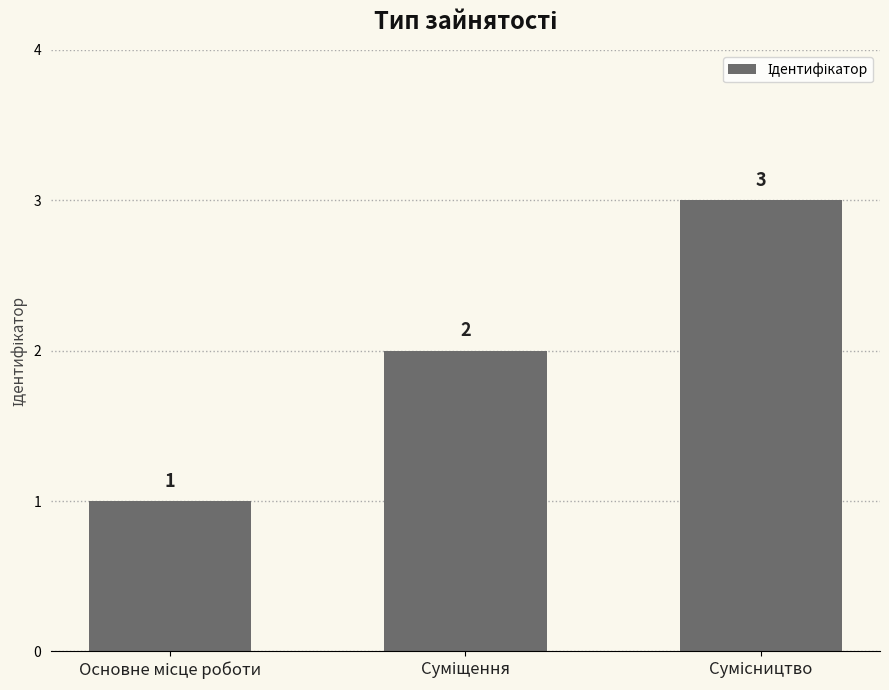

What is the value of the 1st bar from the left?

1